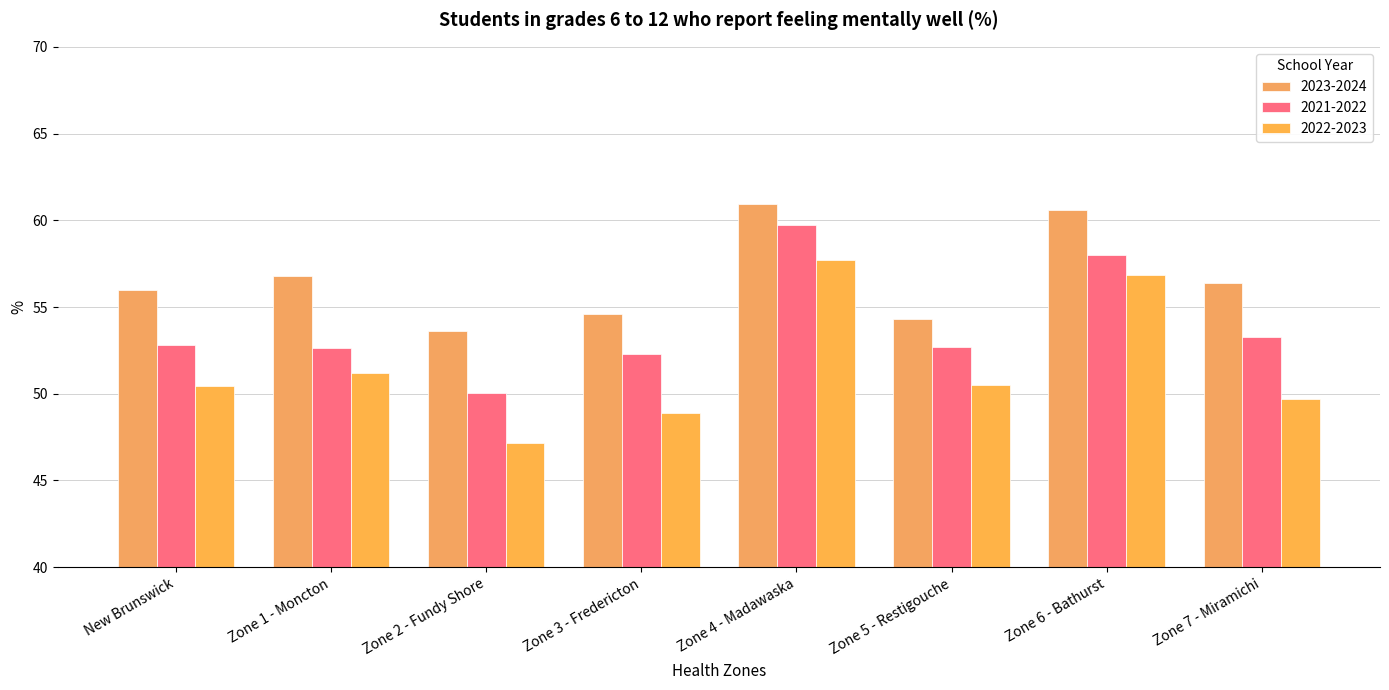

Which label corresponds to the largest value in the chart?

Zone 4 - Madawaska